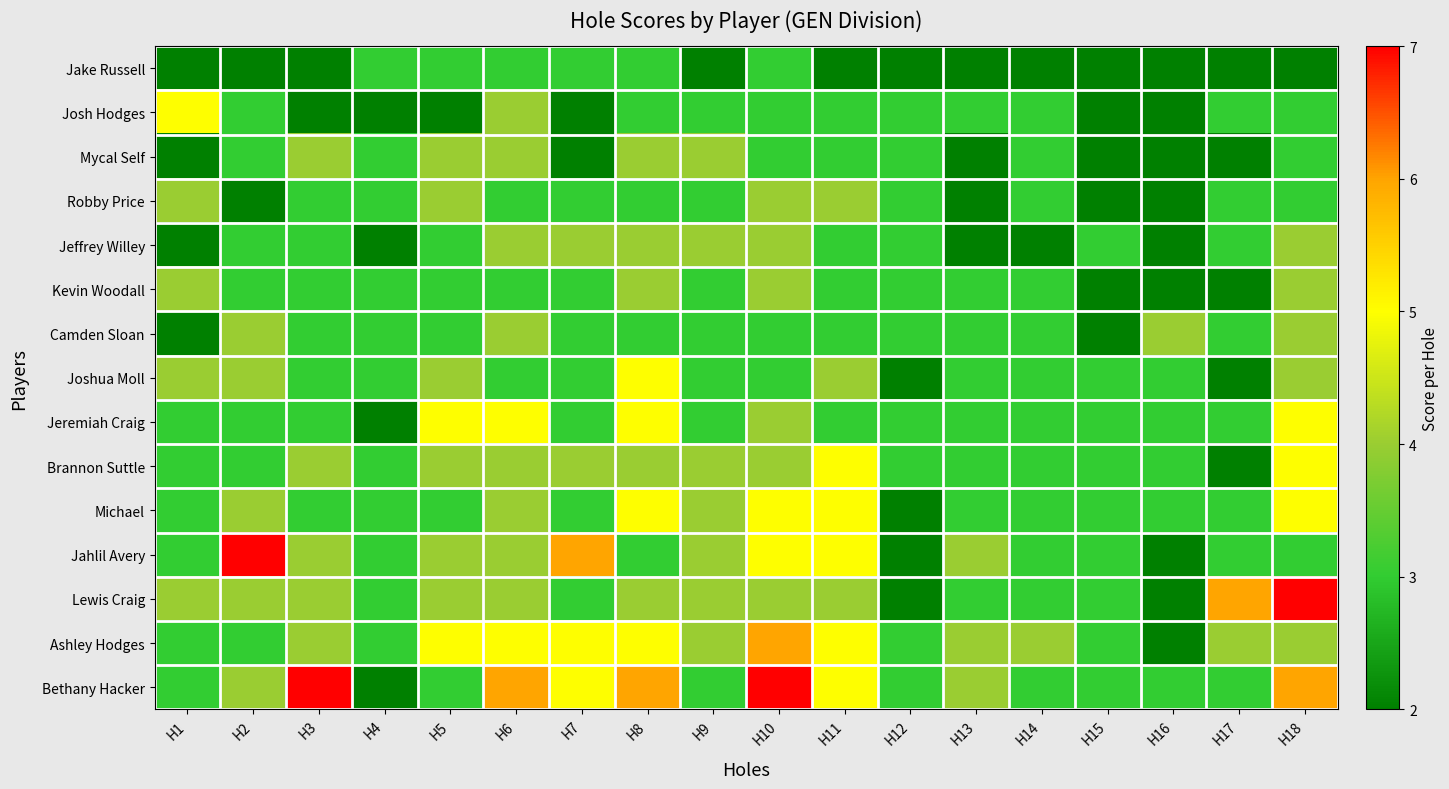

Which series changed the most between H3 and H13?

Bethany Hacker